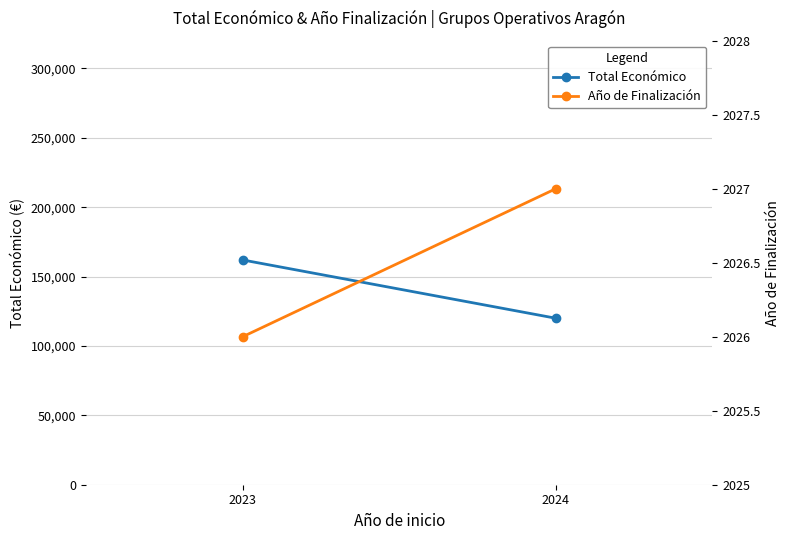

At 2024, list the series in order from largest to smallest.

Total Económico, Año de Finalización